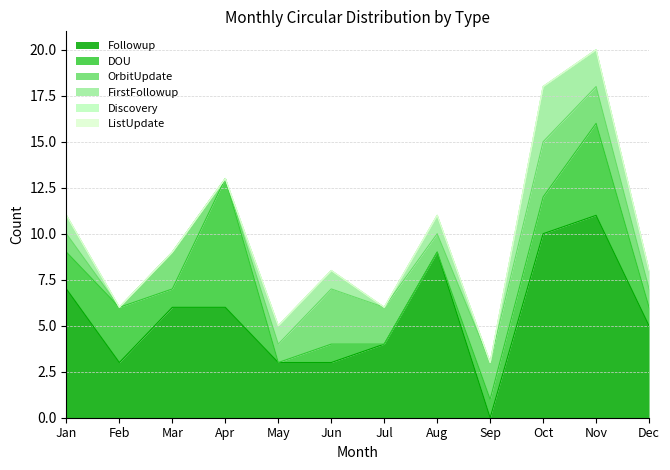

What are all the series names shown in the legend?

Followup, DOU, OrbitUpdate, FirstFollowup, Discovery, ListUpdate